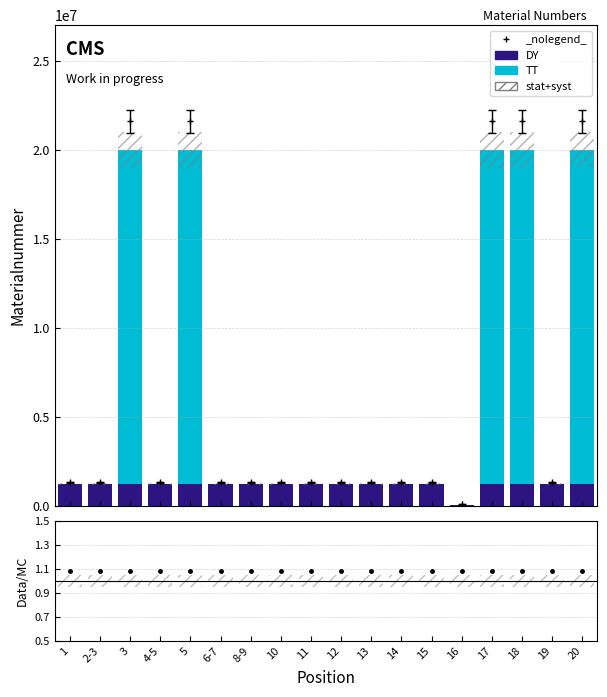

Which series has the largest total across all categories?

TT